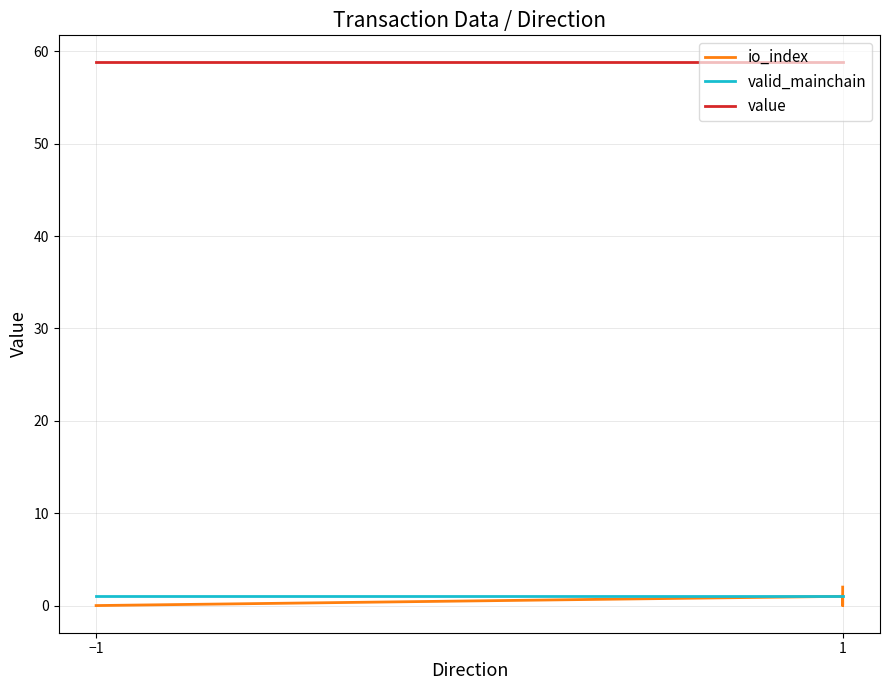

What is the sum of the value values at −1 and 2?

117.6